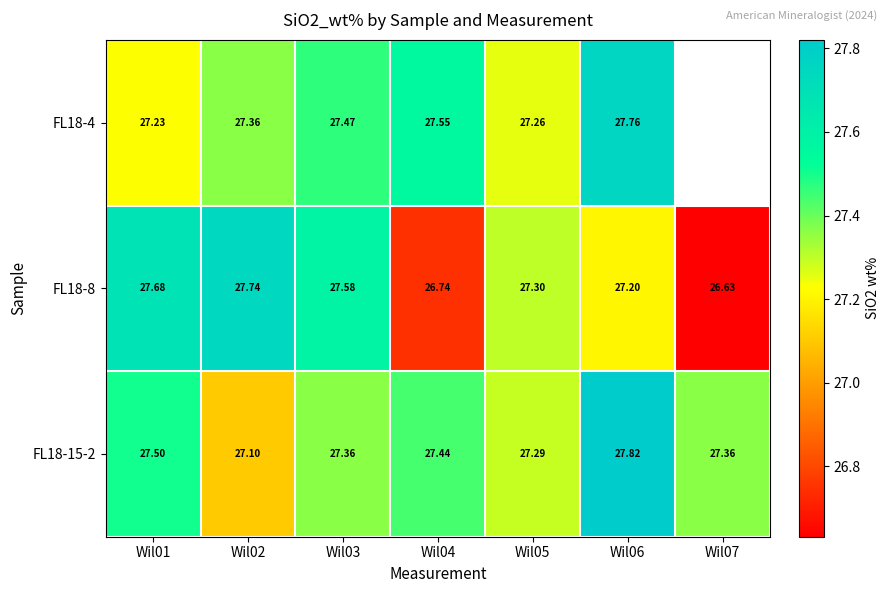

The value of FL18-15-2 at Wil03 is 9.1. True or false?

False